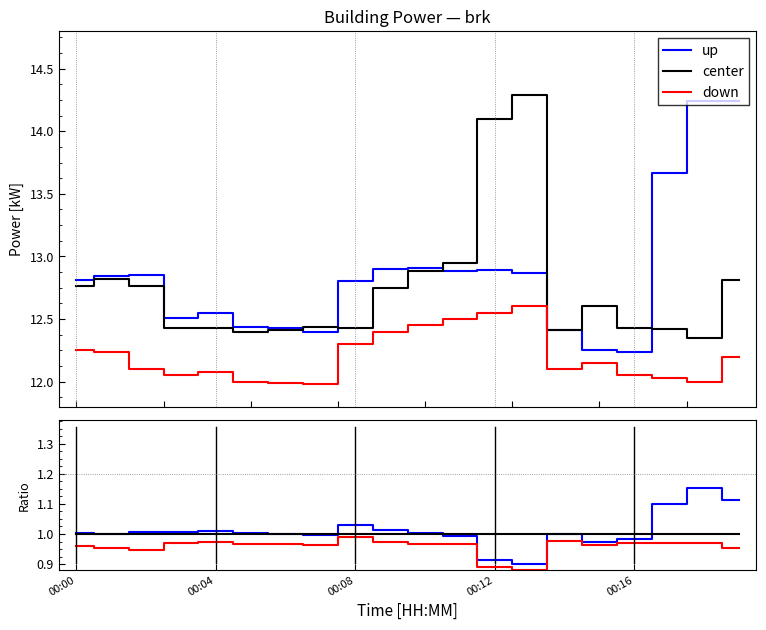

What is the total value across all series at 6?

3.0